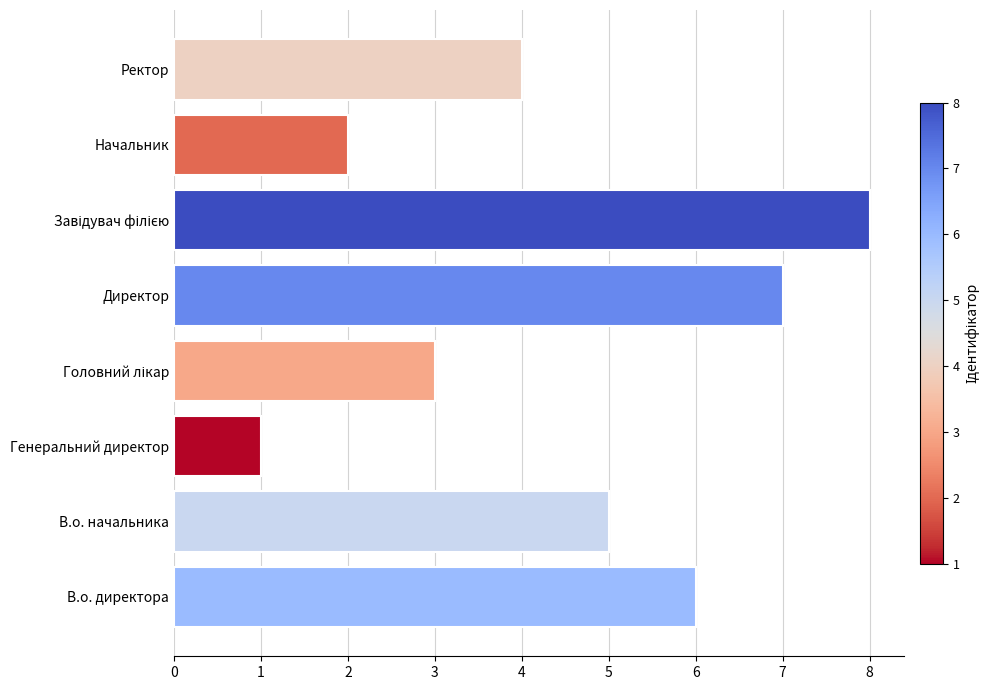

What is the change in value from В.о. начальника to Генеральний директор?

-4